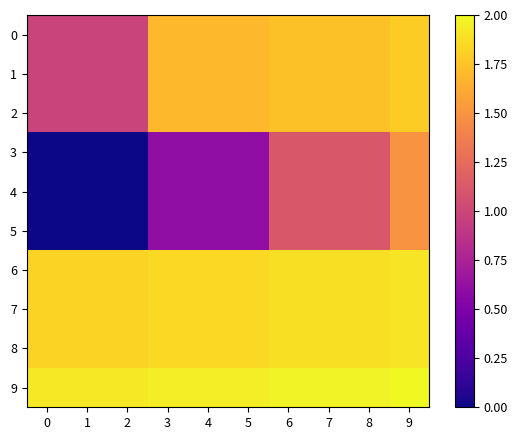

Reading right to left, extract all data points from this chart.

0: 9=1.8	8=1.7	7=1.7	6=1.7	5=1.7	4=1.7	3=1.7	2=1.0	1=1.0	0=1.0
1: 9=1.8	8=1.7	7=1.7	6=1.7	5=1.7	4=1.7	3=1.7	2=1.0	1=1.0	0=1.0
2: 9=1.8	8=1.7	7=1.7	6=1.7	5=1.7	4=1.7	3=1.7	2=1.0	1=1.0	0=1.0
3: 9=1.5	8=1.1	7=1.1	6=1.1	5=0.6	4=0.6	3=0.6	2=0.0	1=0.0	0=0.0
4: 9=1.5	8=1.1	7=1.1	6=1.1	5=0.6	4=0.6	3=0.6	2=0.0	1=0.0	0=0.0
5: 9=1.5	8=1.1	7=1.1	6=1.1	5=0.6	4=0.6	3=0.6	2=0.0	1=0.0	0=0.0
6: 9=1.9	8=1.9	7=1.9	6=1.9	5=1.9	4=1.9	3=1.9	2=1.8	1=1.8	0=1.8
7: 9=1.9	8=1.9	7=1.9	6=1.9	5=1.9	4=1.9	3=1.9	2=1.8	1=1.8	0=1.8
8: 9=1.9	8=1.9	7=1.9	6=1.9	5=1.9	4=1.9	3=1.9	2=1.8	1=1.8	0=1.8
9: 9=2.0	8=2.0	7=2.0	6=2.0	5=2.0	4=2.0	3=2.0	2=1.9	1=1.9	0=1.9